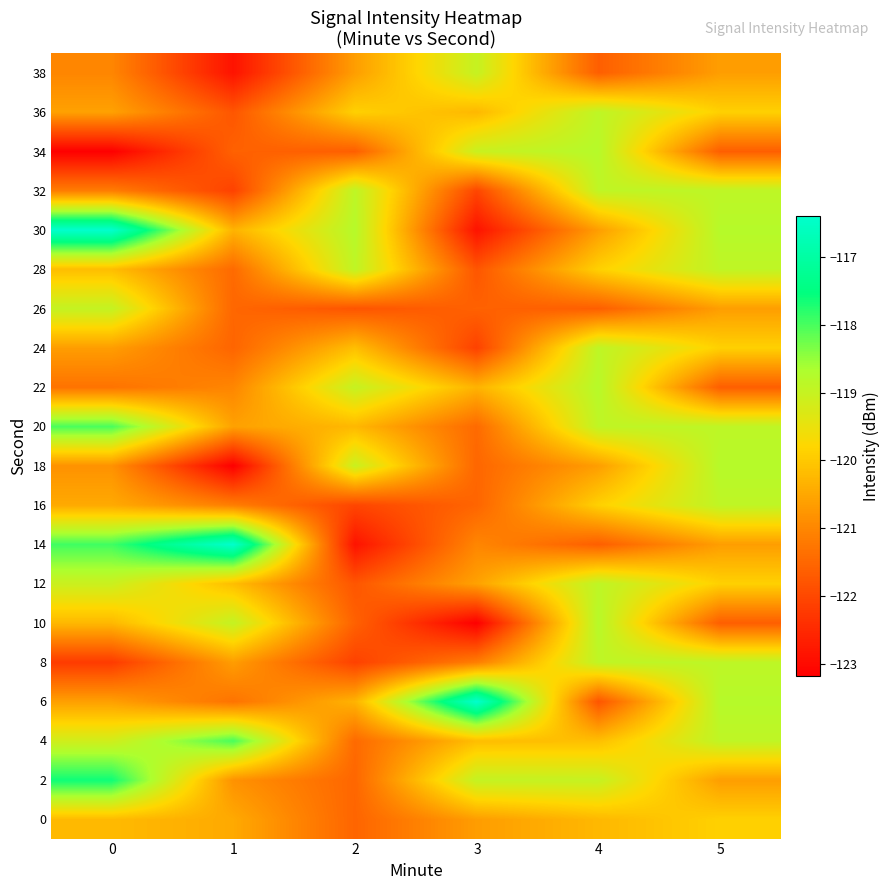

What is the spread (max minus min) of values at 3?

6.8